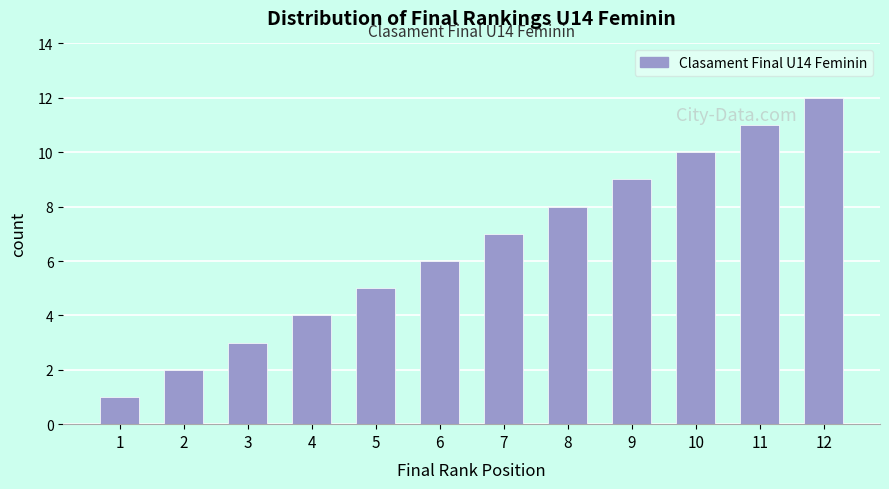

At which category does the chart reach its peak across all series?

12